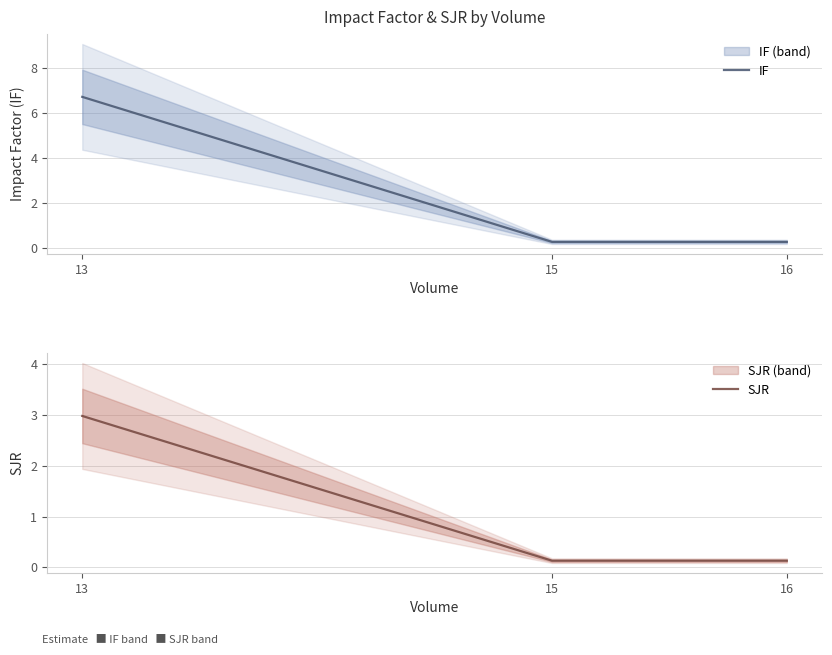

Count the number of data series in this chart.

2